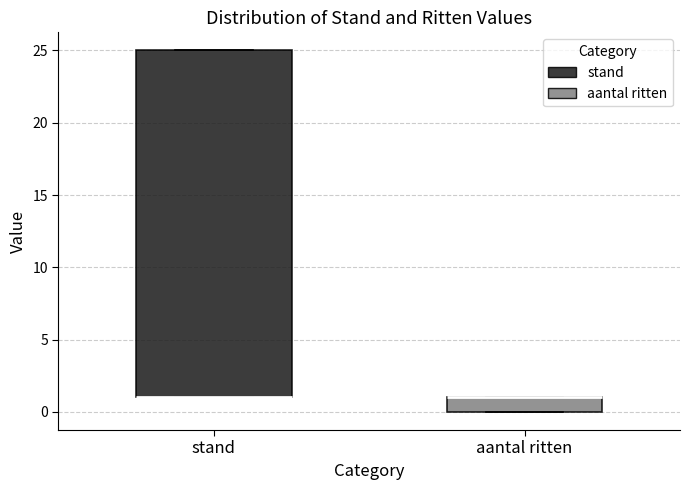

Reading left to right, transcribe this box plot: for each box, give where its median line is, the range the box spans, and where its two whiskers end, as read against the y-axis. The values are not printed on the chart, so give them approximately, as read against the axis.

stand: median 1 (drawn on the box's lower edge), box 1 to 25, whiskers 1 to 25
aantal ritten: median 1 (drawn on the box's upper edge), box 0 to 1, whiskers 0 to 1